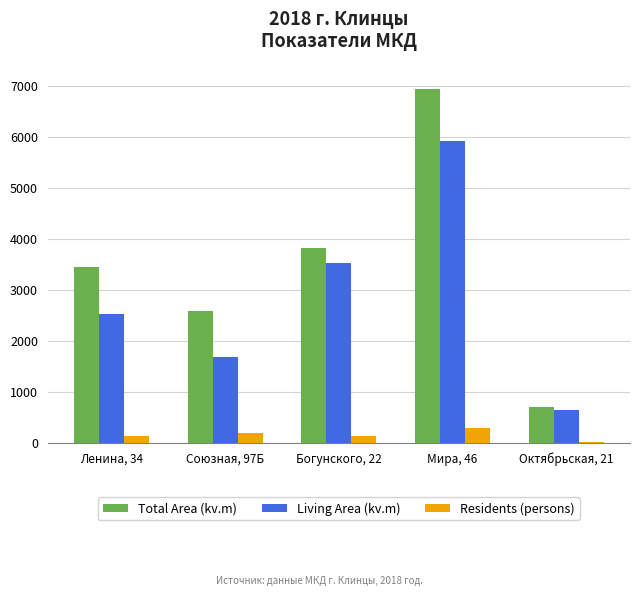

What is the sum of all Living Area (kv.m) values?

14298.2